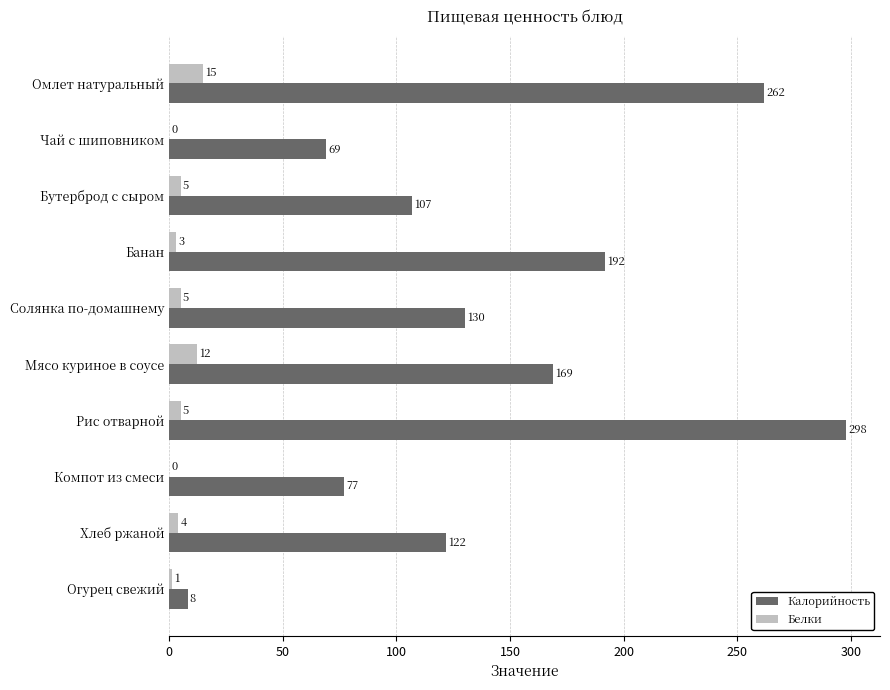

At which label is Калорийность closest to 153?

Мясо куриное в соусе